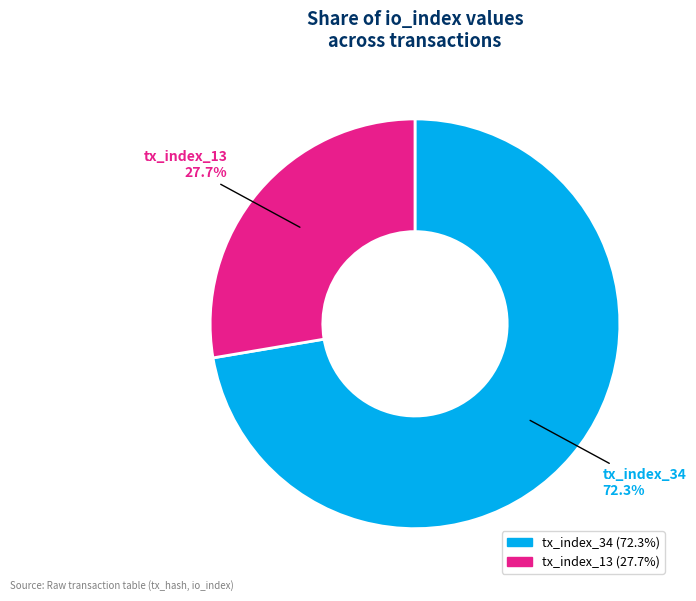

To the nearest percent, what portion does tx_index_13 represent?

28%